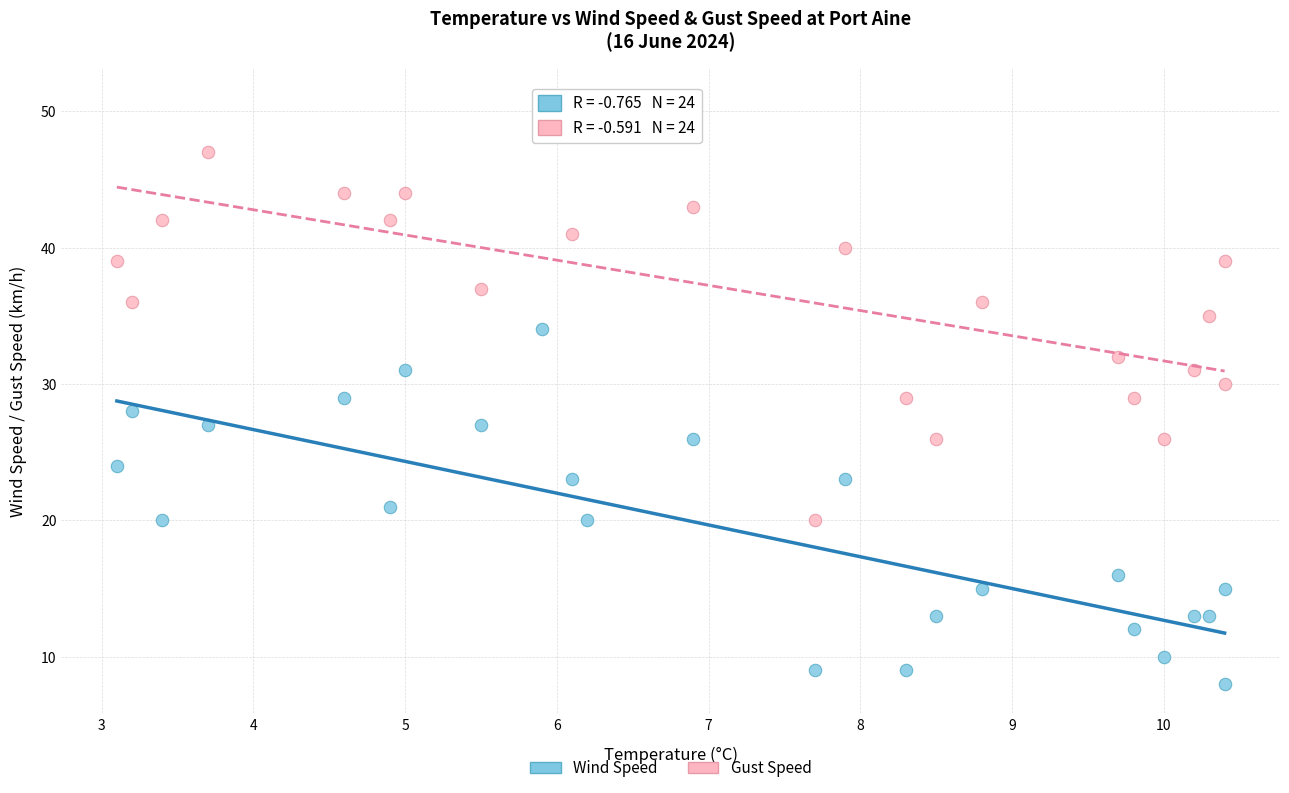

Which series contains the highest Y value?

Gust Speed